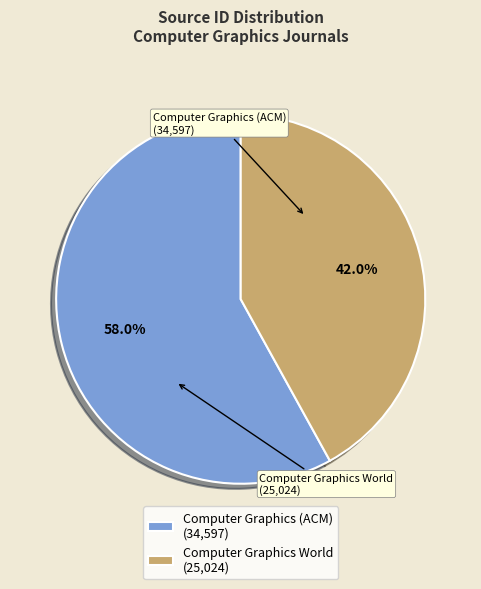

Which category has the smallest portion of the pie?

Computer Graphics World